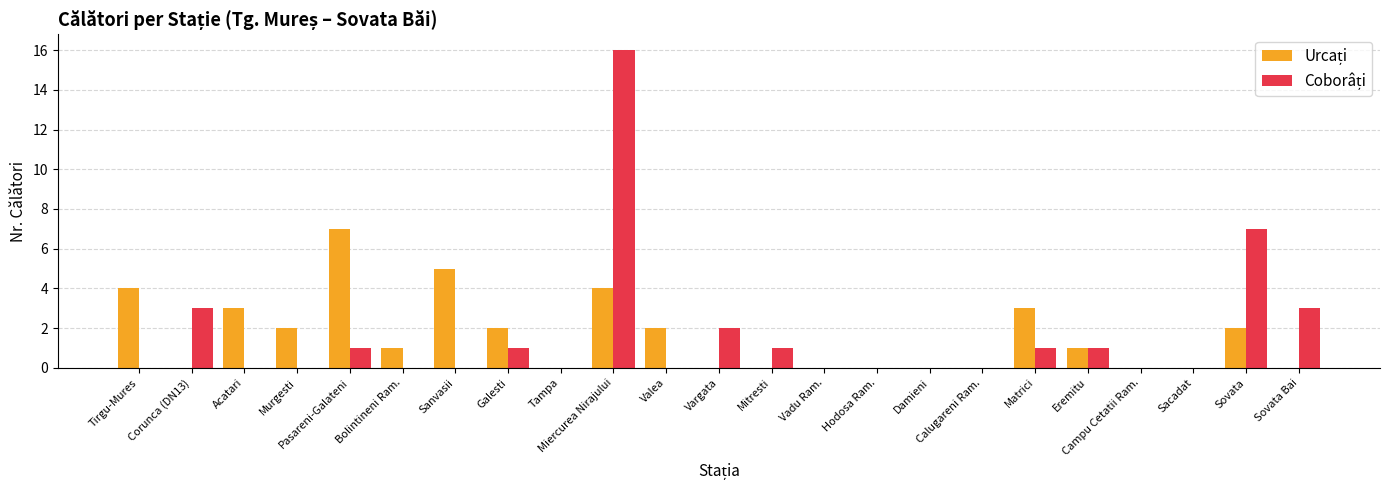

At which category is the sum across all series the highest?

Miercurea Nirajului